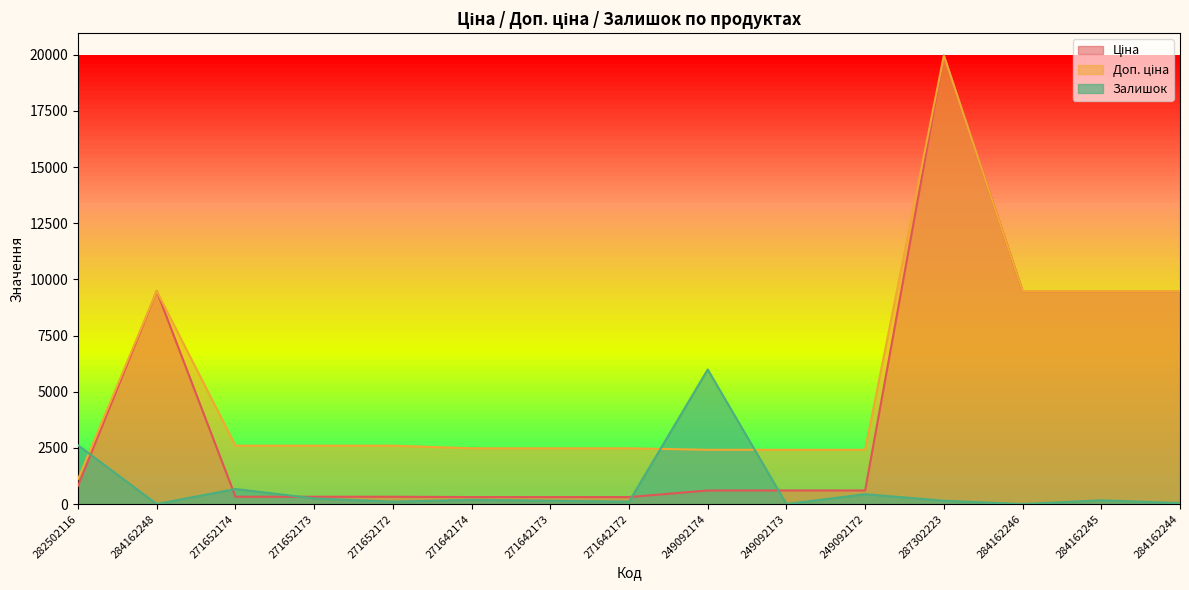

Rank the series by their maximum value, from lowest to highest.

Залишок, Ціна, Доп. ціна